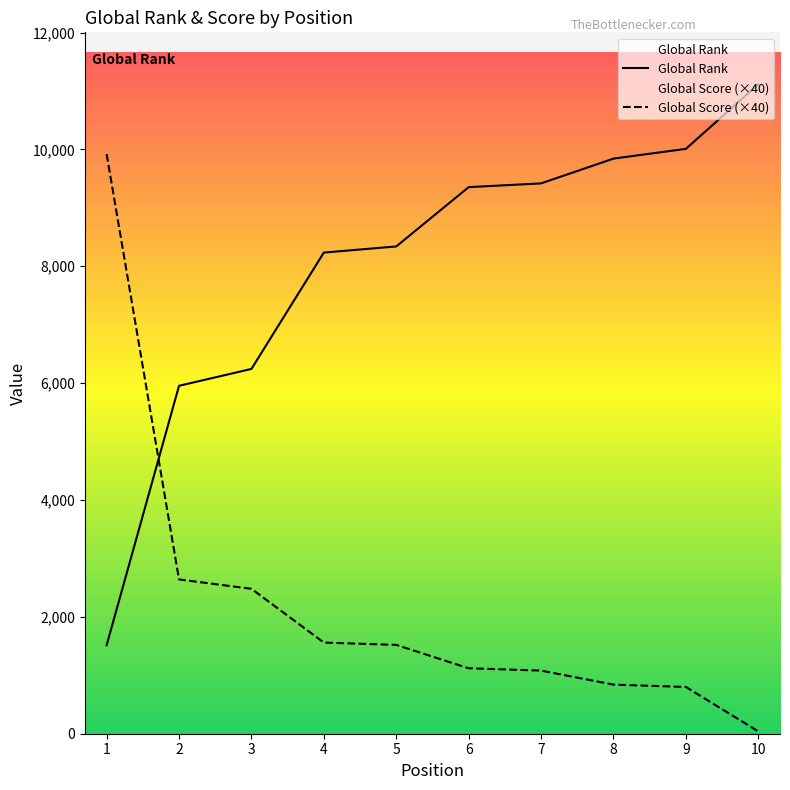

Reading left to right, extract all data points from this chart.

Global Rank: 1515	5954	6243	8234	8339	9354	9418	9842	10009	11114
Global Score: 9920	2640	2480	1560	1520	1120	1080	840	800	40